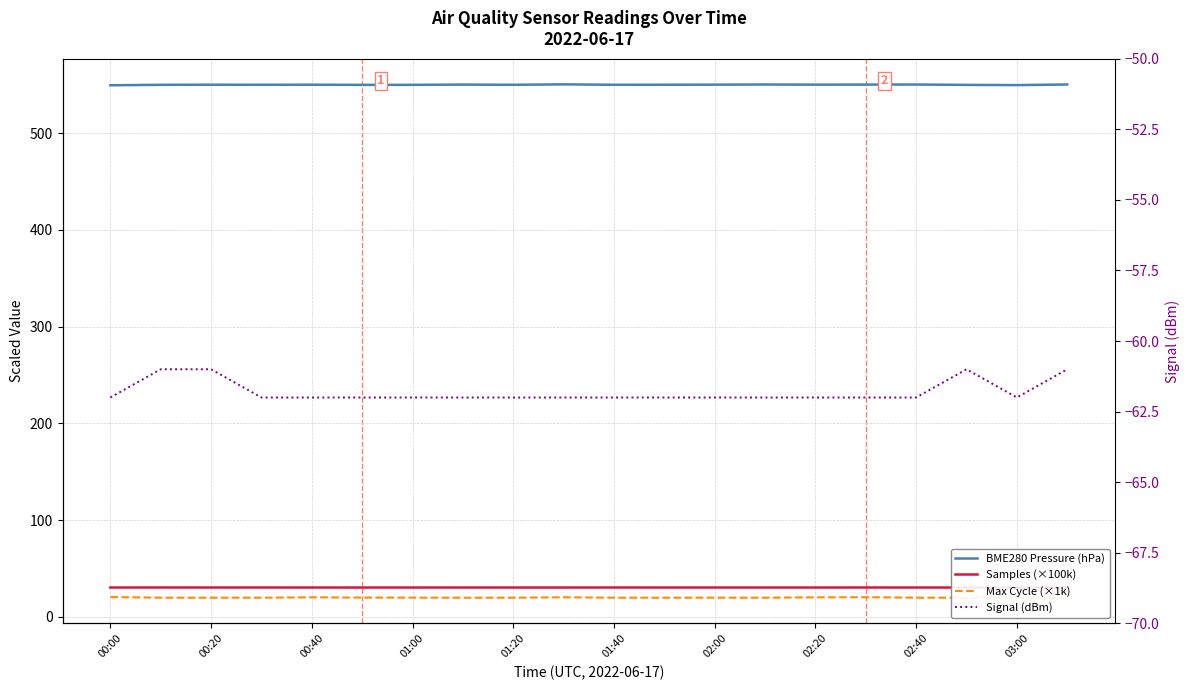

Where is the first local minimum for Signal (dBm)?

03:00